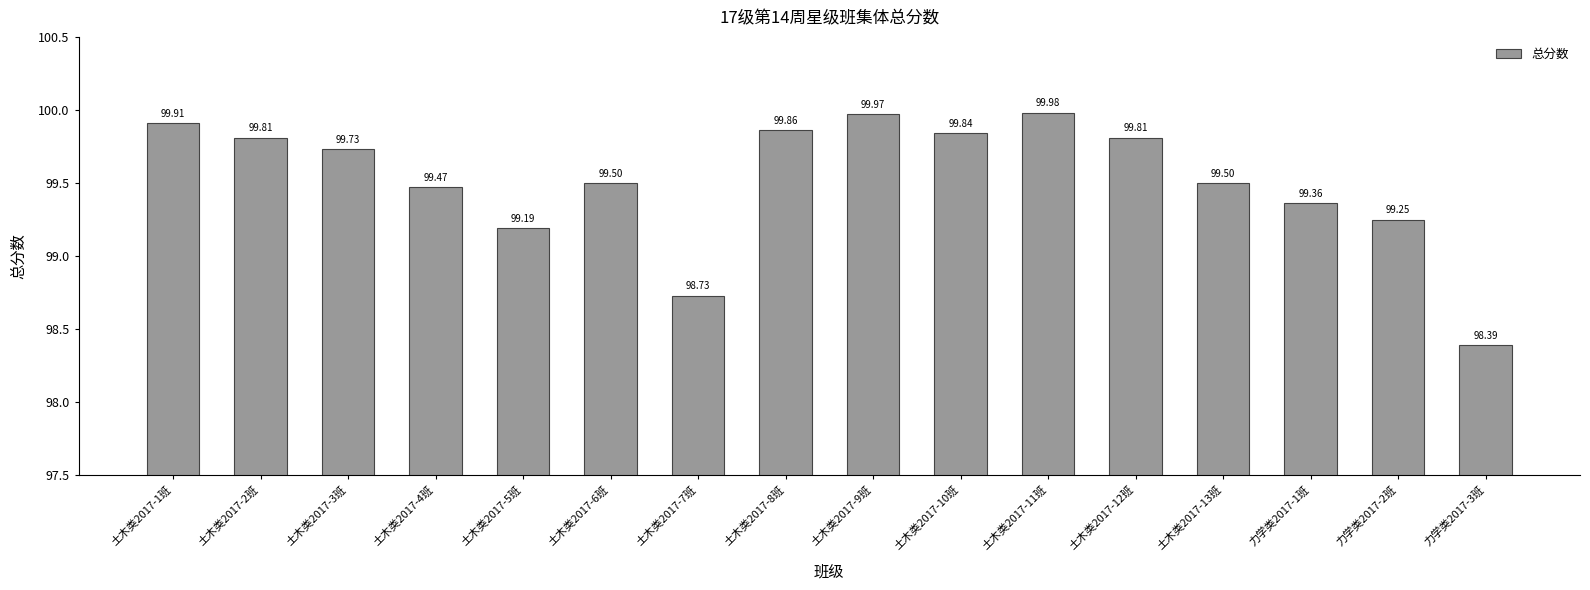

What is the ratio of the value at 土木类2017-2班 to the value at 力学类2017-2班?

1.0